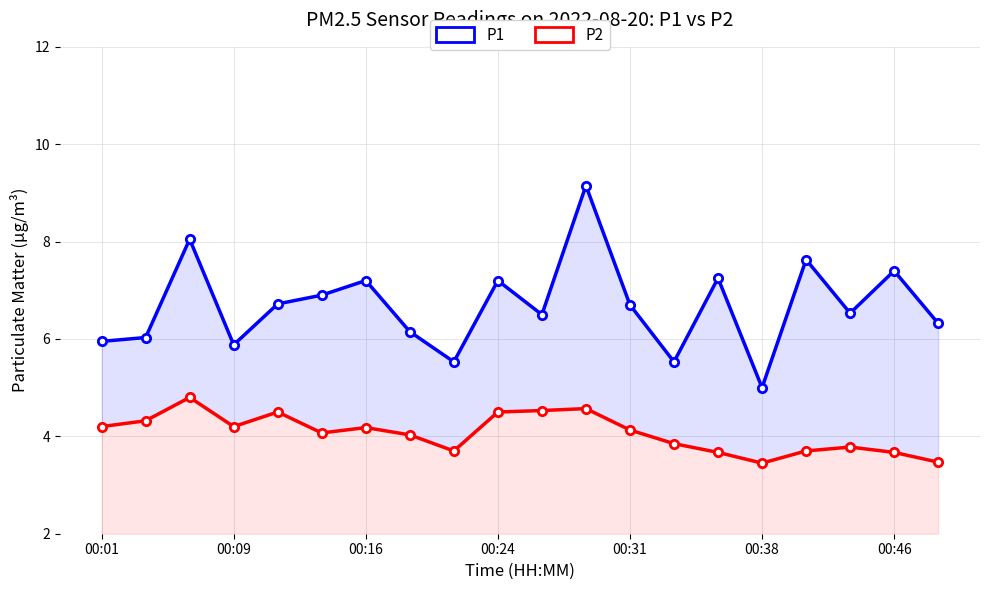

Reading left to right, what are all the values shown in this chart?

P1: 6.0	6.0	8.1	5.9	6.7	6.9	7.2	6.2	5.5	7.2	6.5	9.2	6.7	5.5	7.2	5.0	7.6	6.5	7.4	6.3
P2: 4.2	4.3	4.8	4.2	4.5	4.1	4.2	4.0	3.7	4.5	4.5	4.6	4.1	3.9	3.7	3.5	3.7	3.8	3.7	3.5